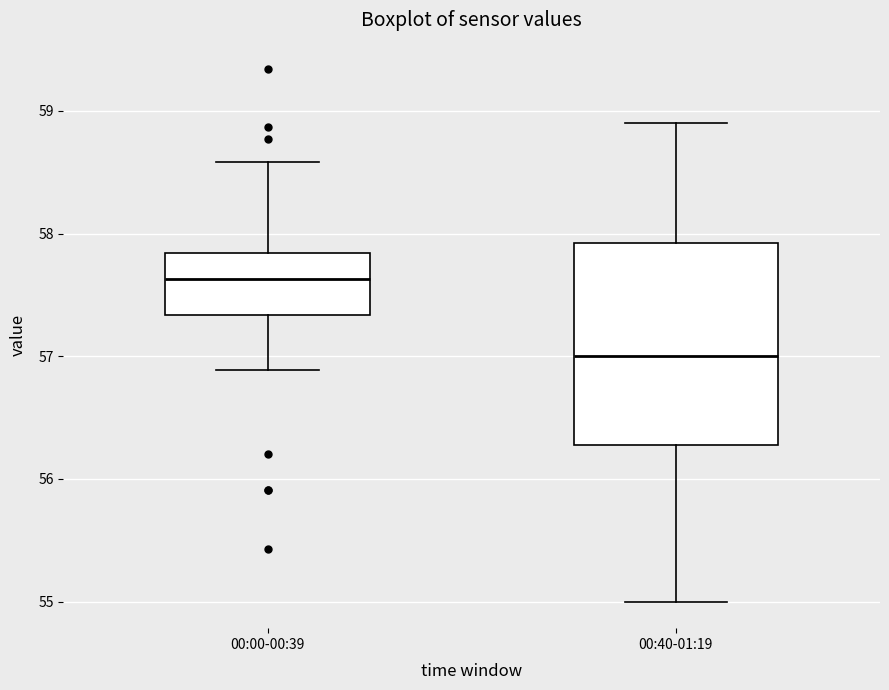

Reading left to right, read every box against the y-axis: the position of its median line, the range the box covers, and the ends of its whiskers. The values are not printed on the chart, so give them approximately, as read against the axis.

00:00-00:39: median 57.6, box 57.3 to 57.8, whiskers 56.9 to 58.6
00:40-01:19: median 57.0, box 56.3 to 57.9, whiskers 55.0 to 58.9